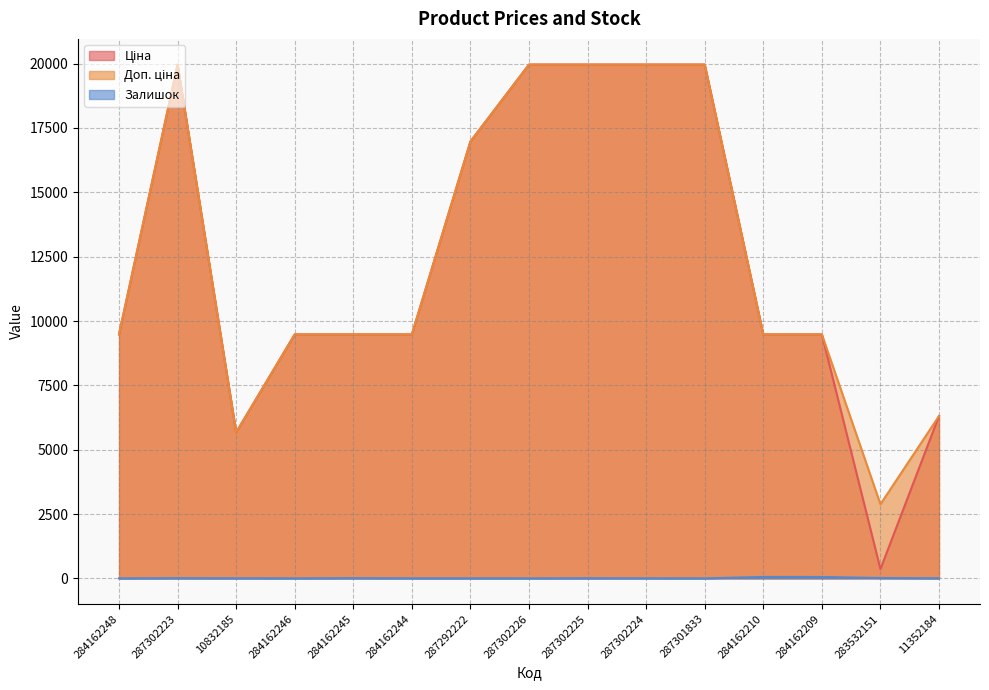

How many lines are shown in the chart?

3